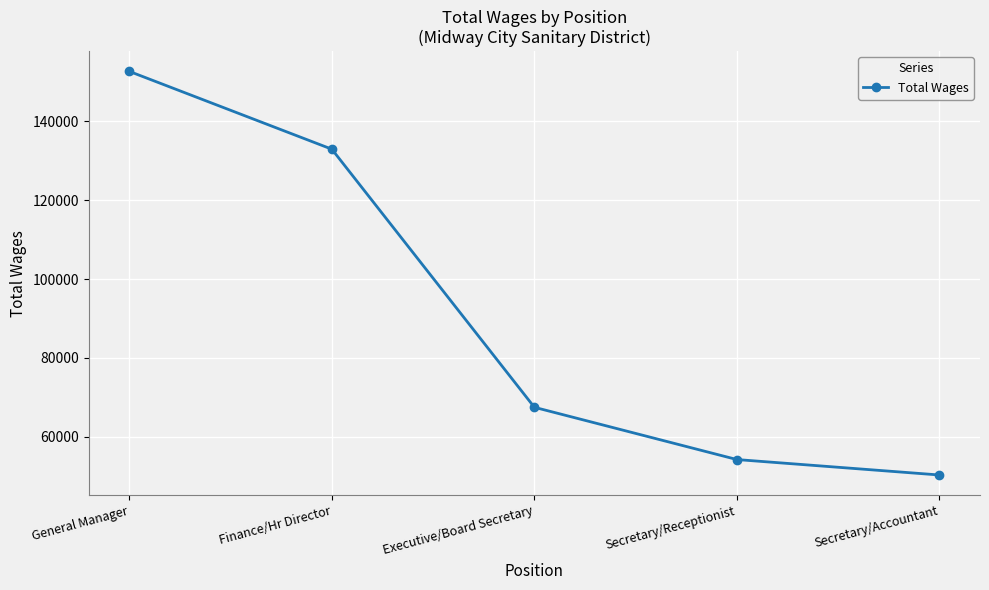

What position from the left is Secretary/Receptionist?

4